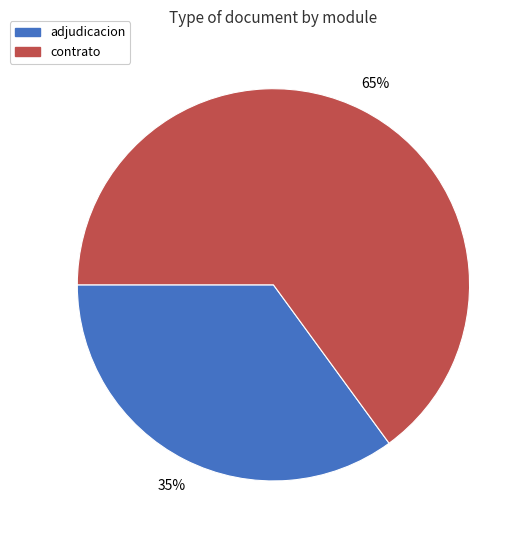

Is there a majority slice in this chart?

Yes